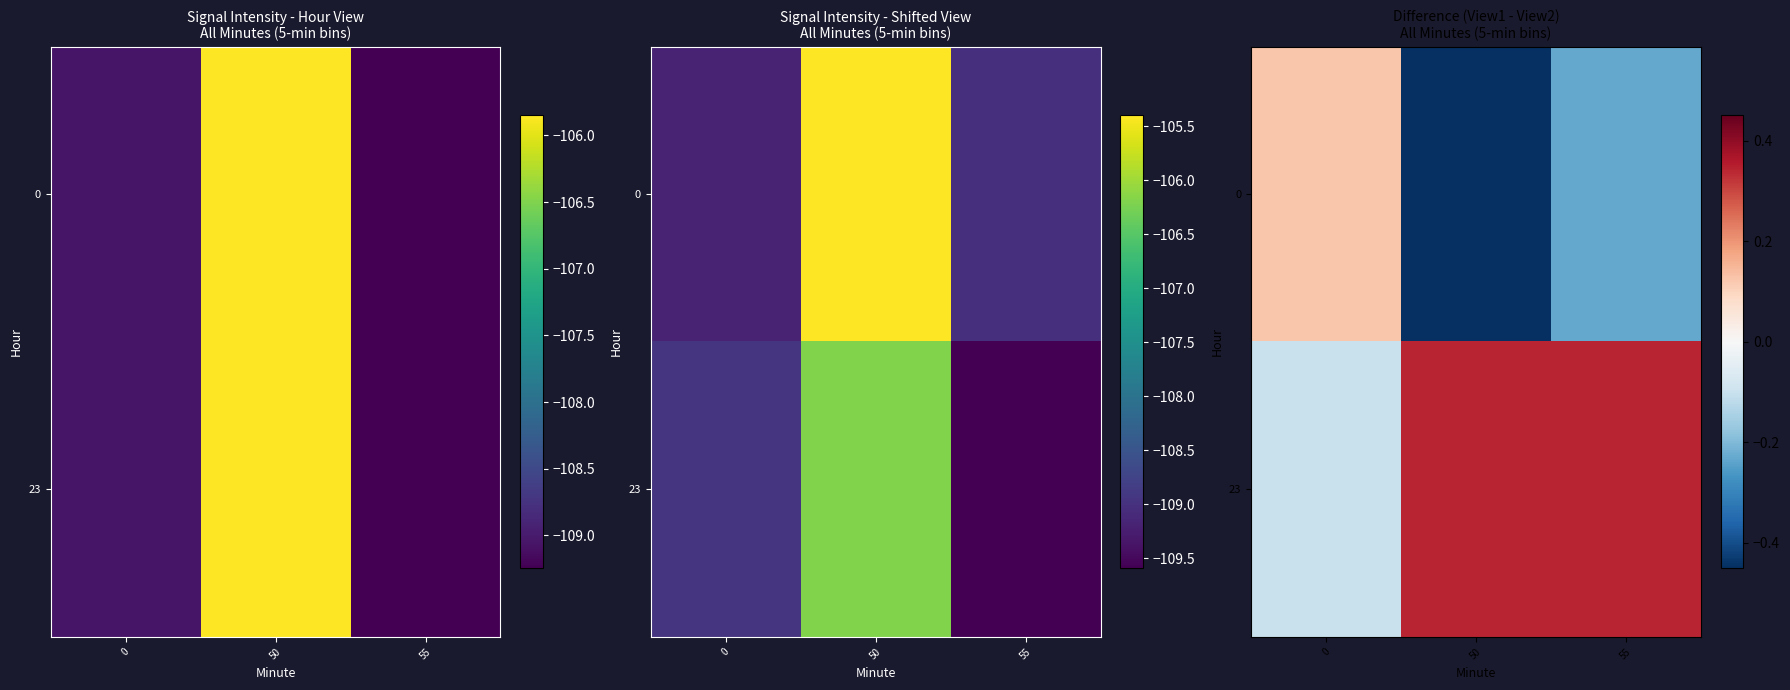

List the series in order of their peak value, lowest first.

0, 23